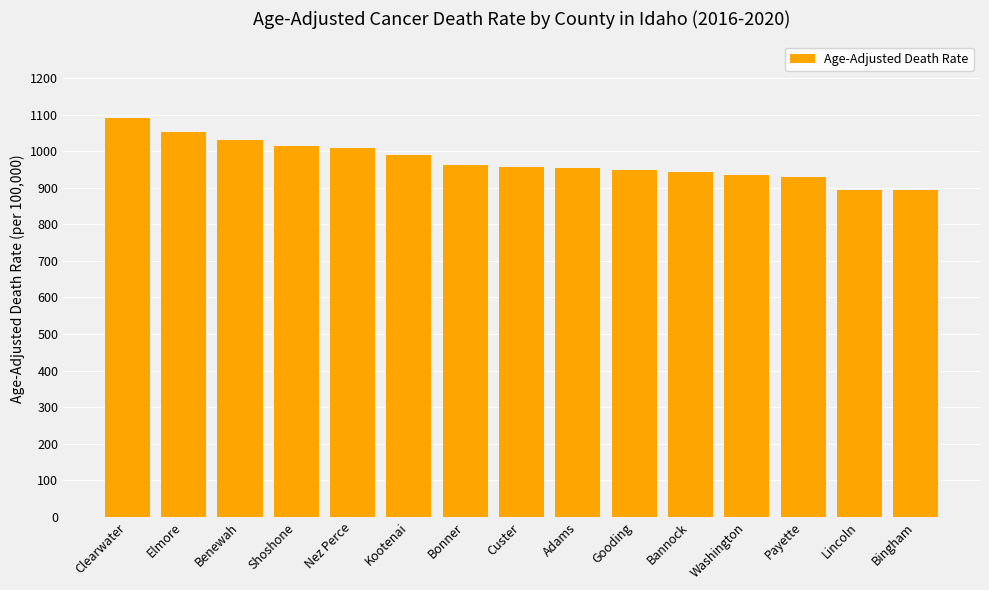

Does the chart contain any negative values?

No